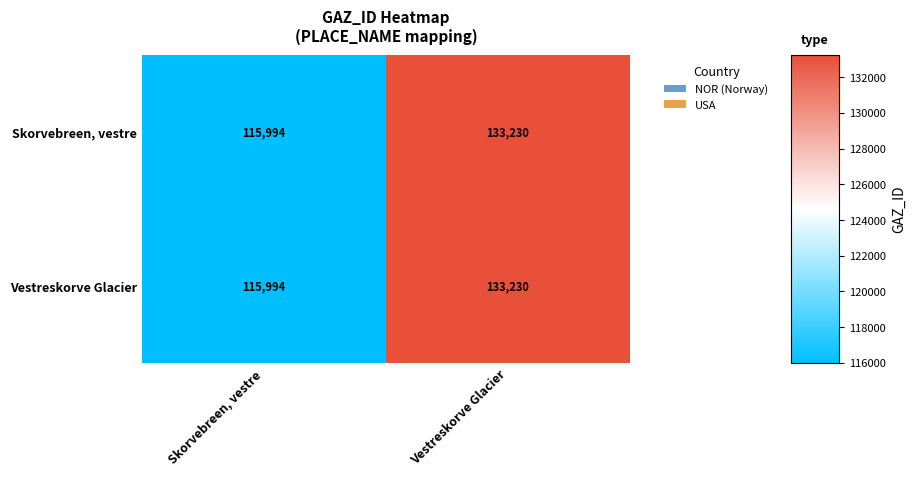

What value does the Vestreskorve Glacier series have at Vestreskorve Glacier?

133230